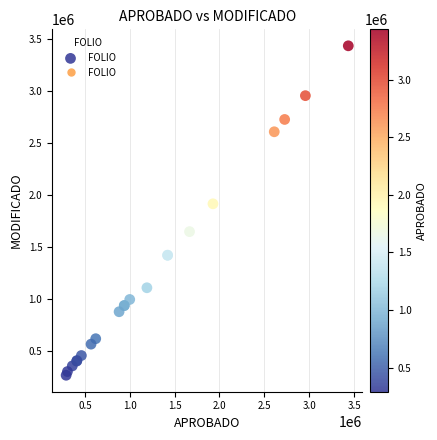

What Y value in the scatter plot is closest to 1850547?

1915106.2